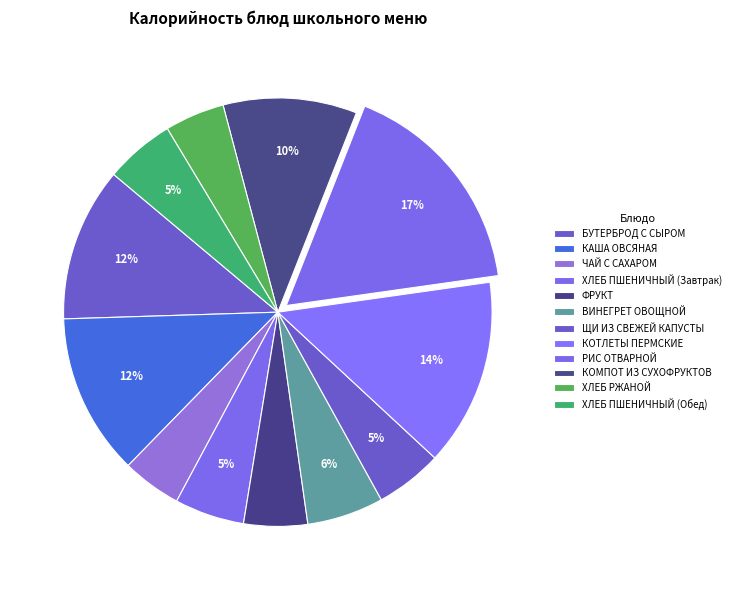

How many segments does this pie chart have?

12